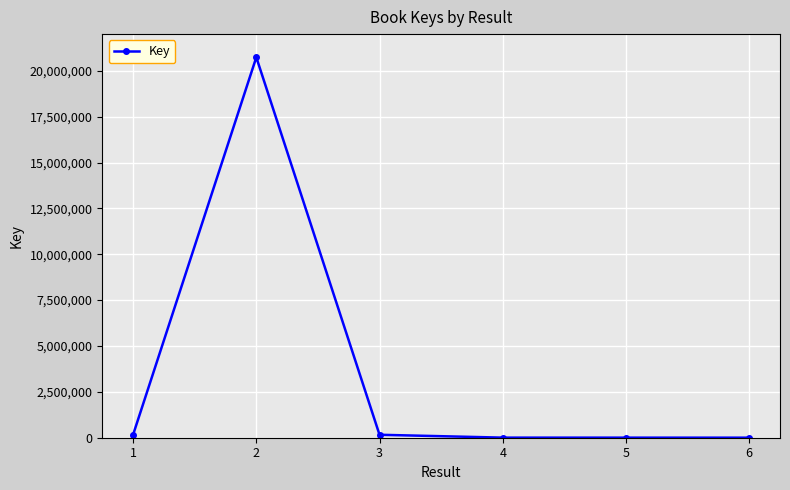

The value at 2 is 20736643. True or false?

True